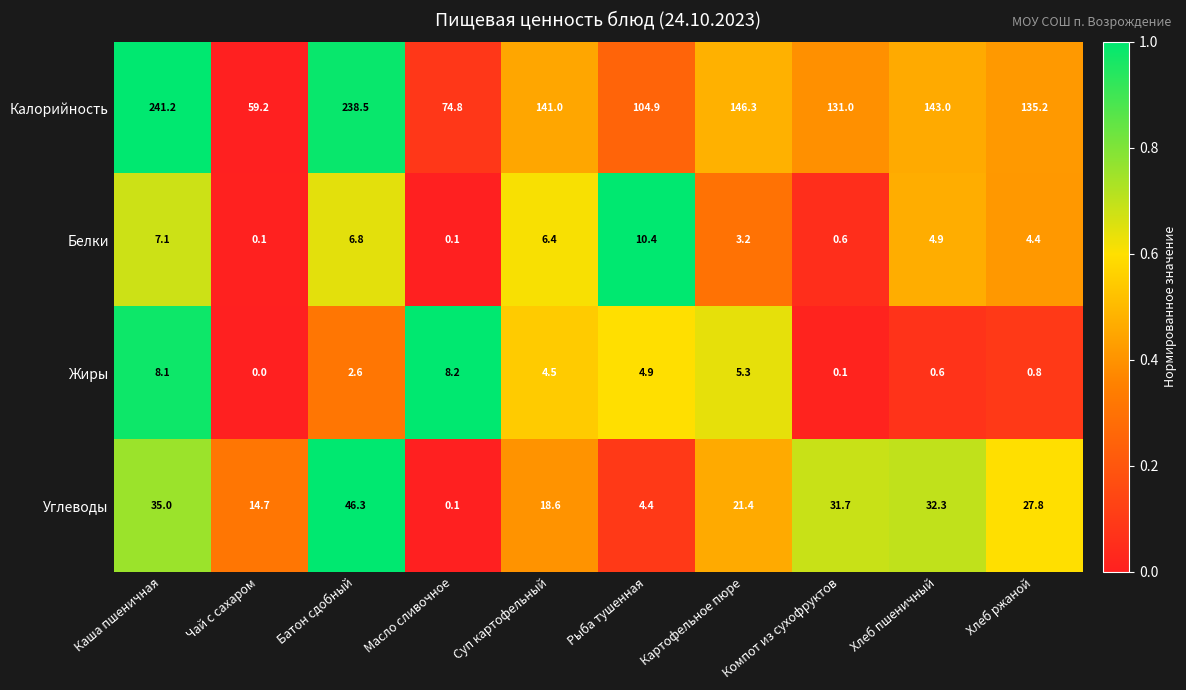

The value of Белки at Рыба тушенная is 13.8. True or false?

False